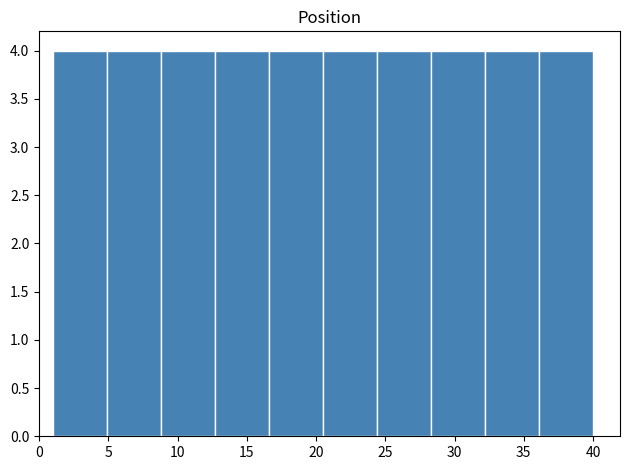

Reading left to right, list every bar in this chart as the range it spans on the x-axis followed by its height. Neither the bar edges nor the heights are printed on the chart, so give them approximately, as read against the axes.

1.0 to 4.9: 4
4.9 to 8.8: 4
8.8 to 12.7: 4
12.7 to 16.6: 4
16.6 to 20.5: 4
20.5 to 24.4: 4
24.4 to 28.3: 4
28.3 to 32.2: 4
32.2 to 36.1: 4
36.1 to 40.0: 4